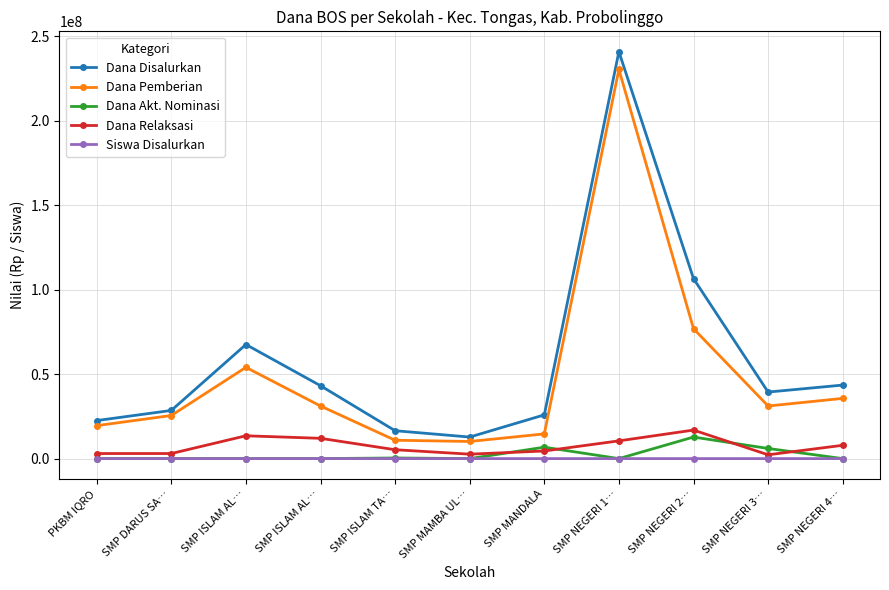

The value of Dana Akt. Nominasi at SMP MANDALA is 6750000. True or false?

True